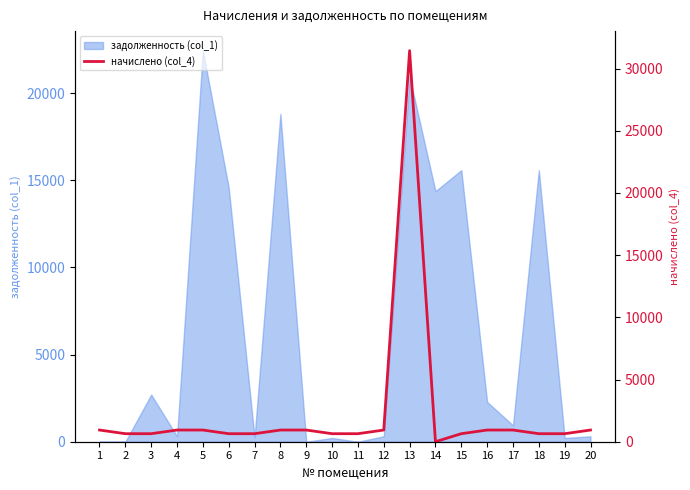

The value at 1 is 939.9. True or false?

True